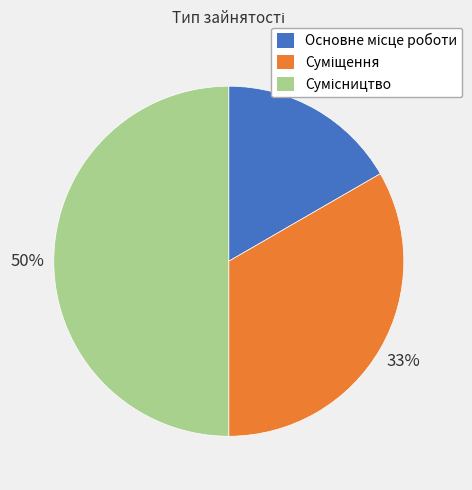

How many slices are in this pie chart?

3